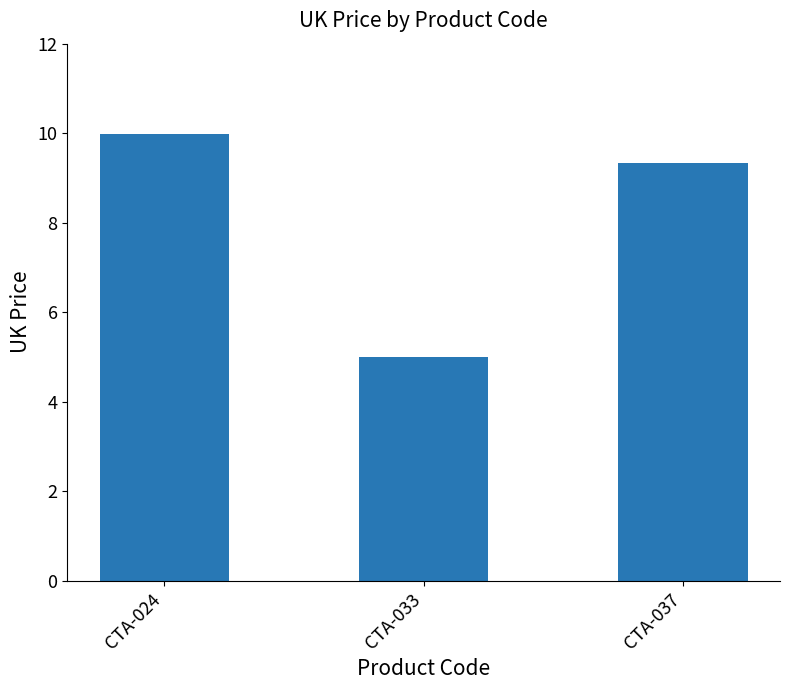

What is the sum of all values?

24.3